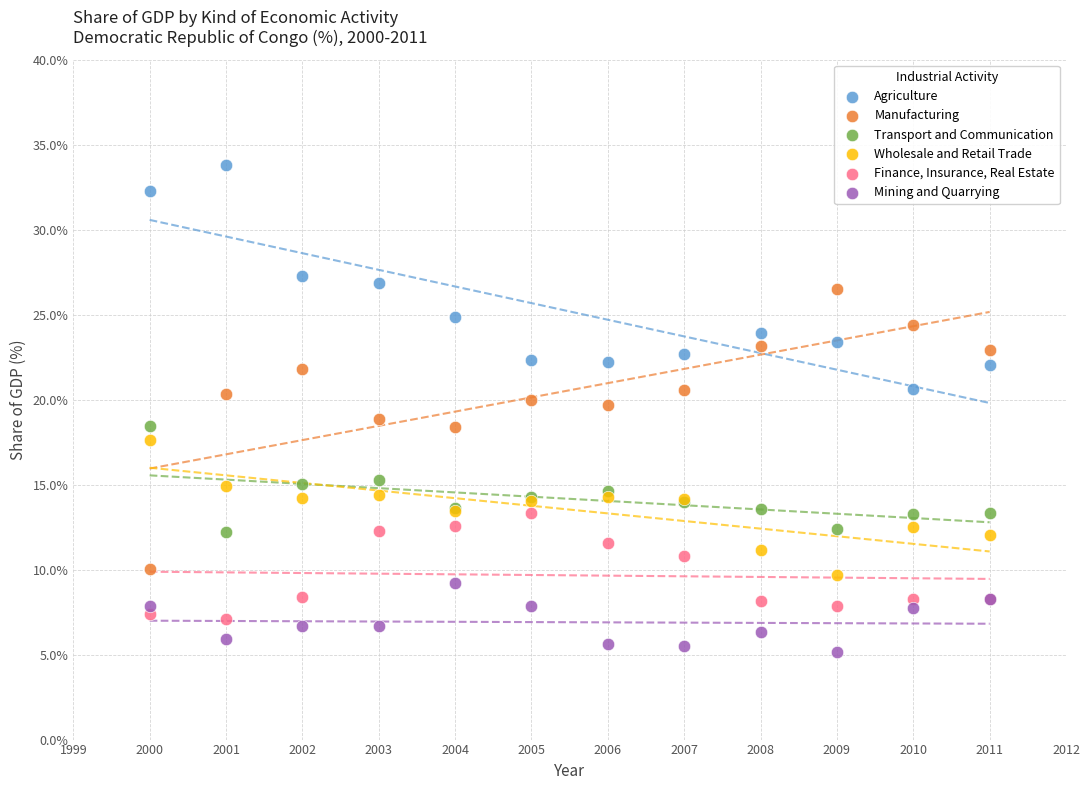

Which series reaches the minimum Y coordinate?

Mining and Quarrying